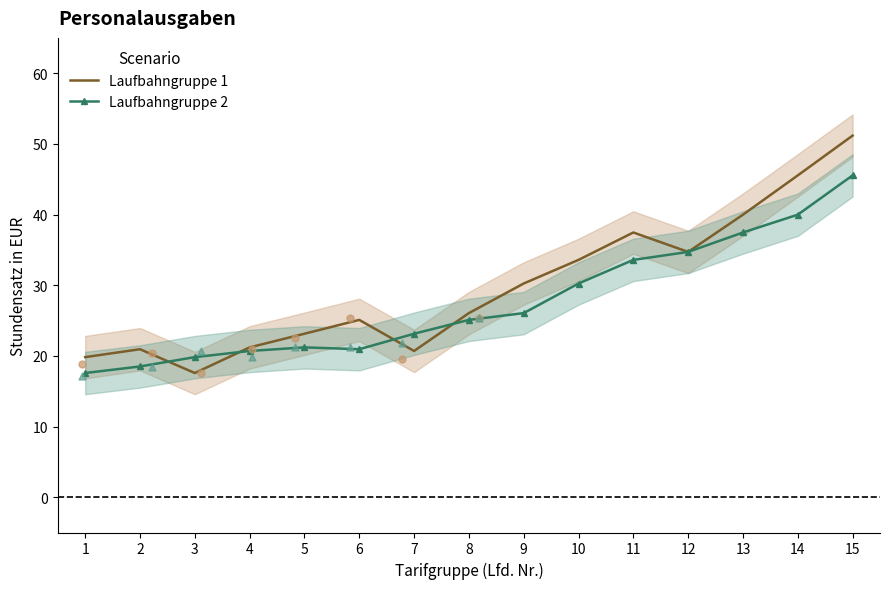

Which series contains the lowest Y value?

Laufbahngruppe 1